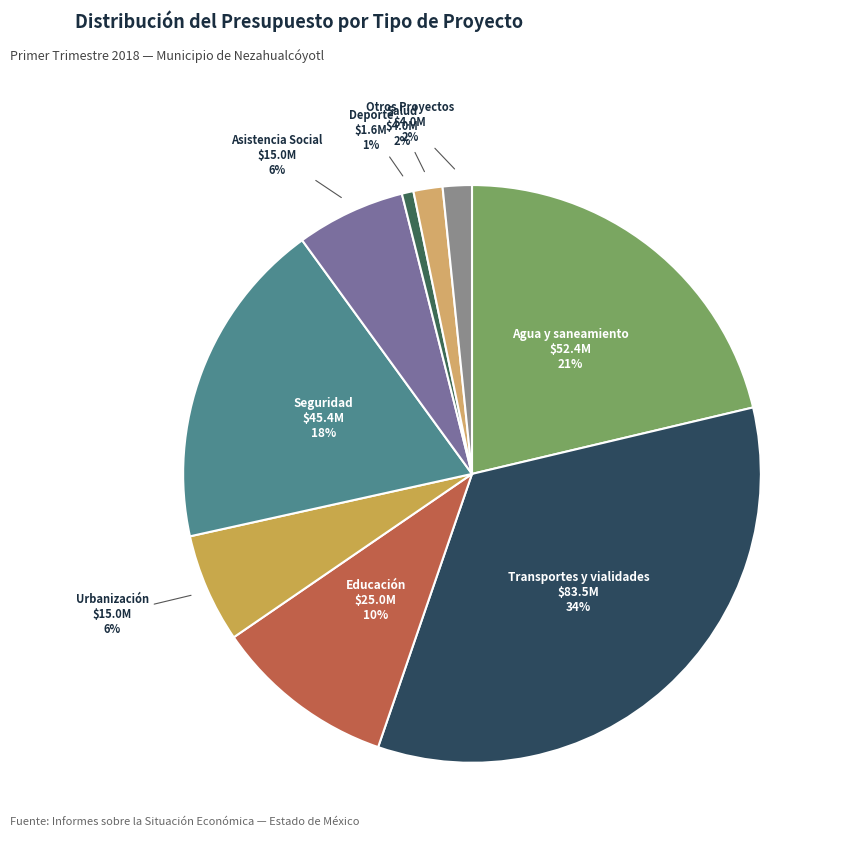

Does any single category account for the majority?

No